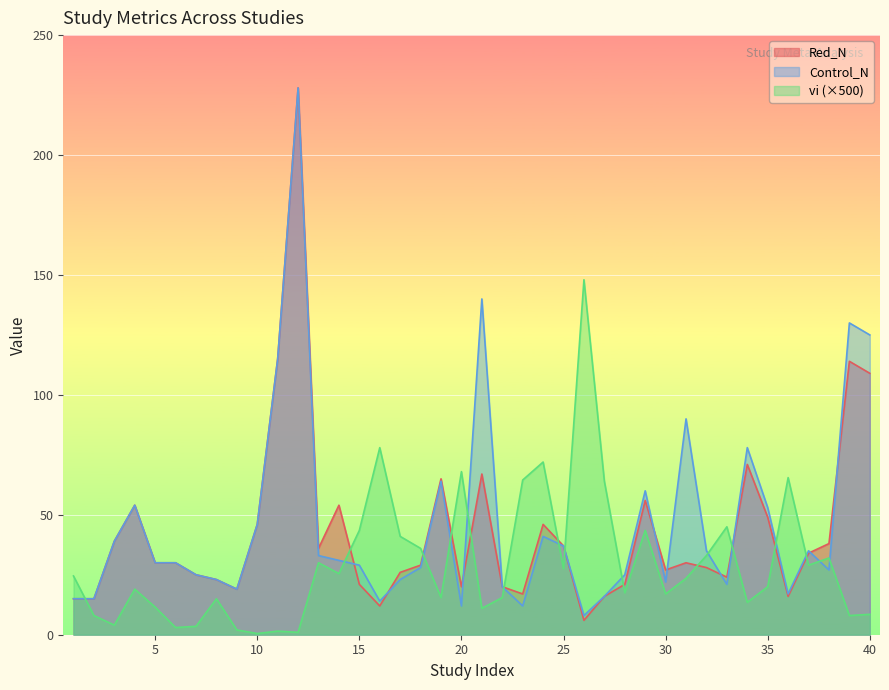

At which label does Red_N reach its minimum?

26